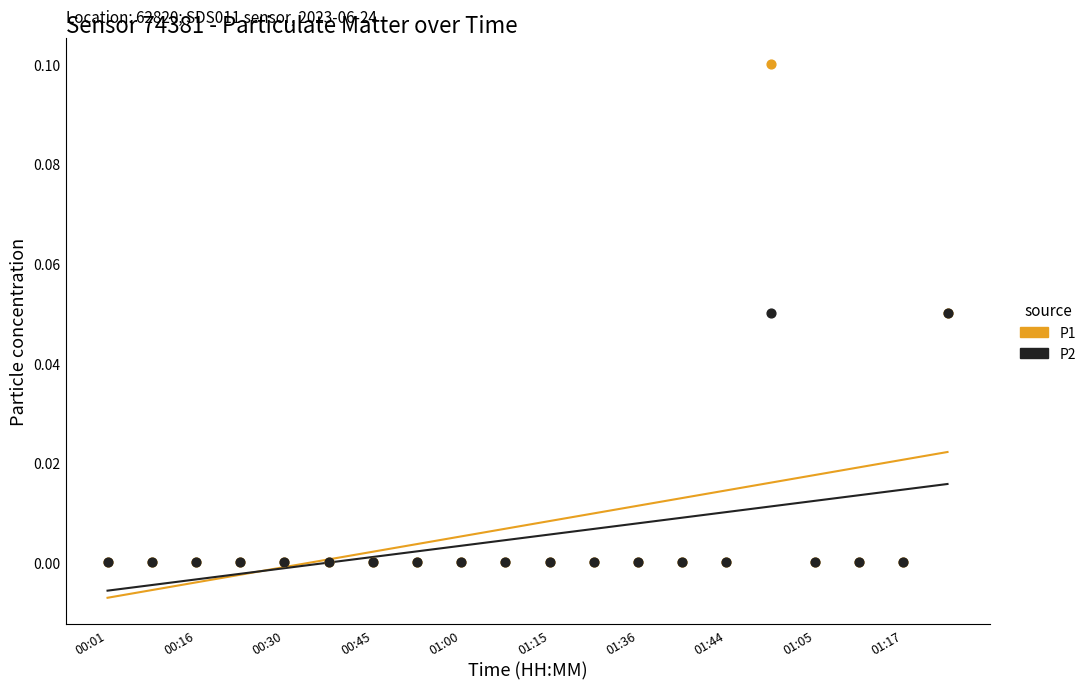

What are all the series names shown in the legend?

P1, P2